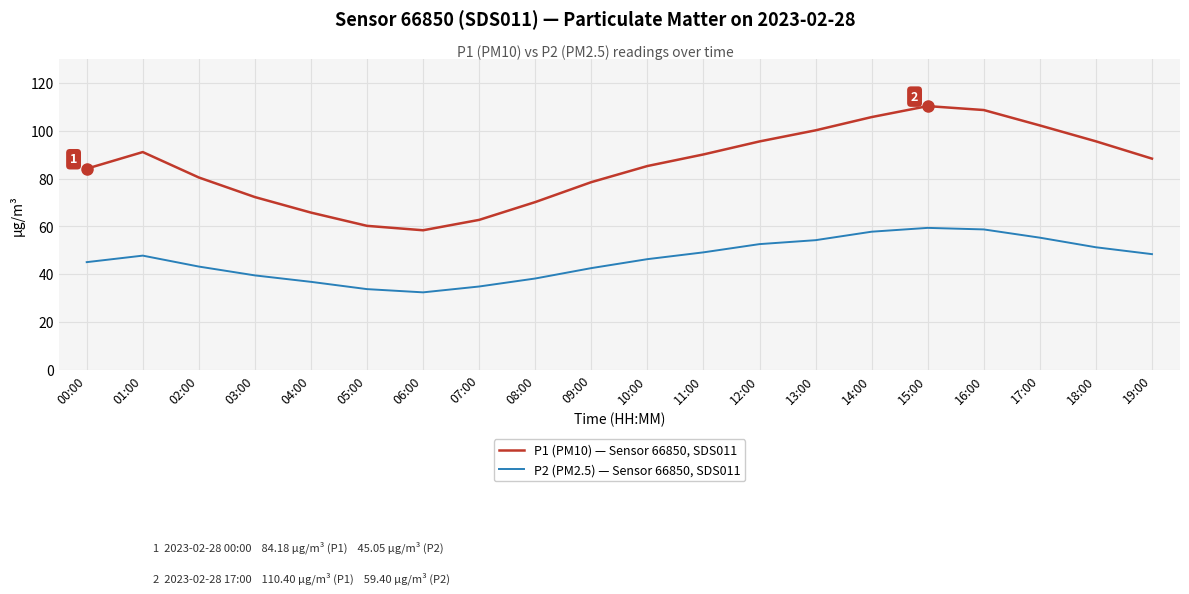

Does the chart have visible grid lines?

Yes